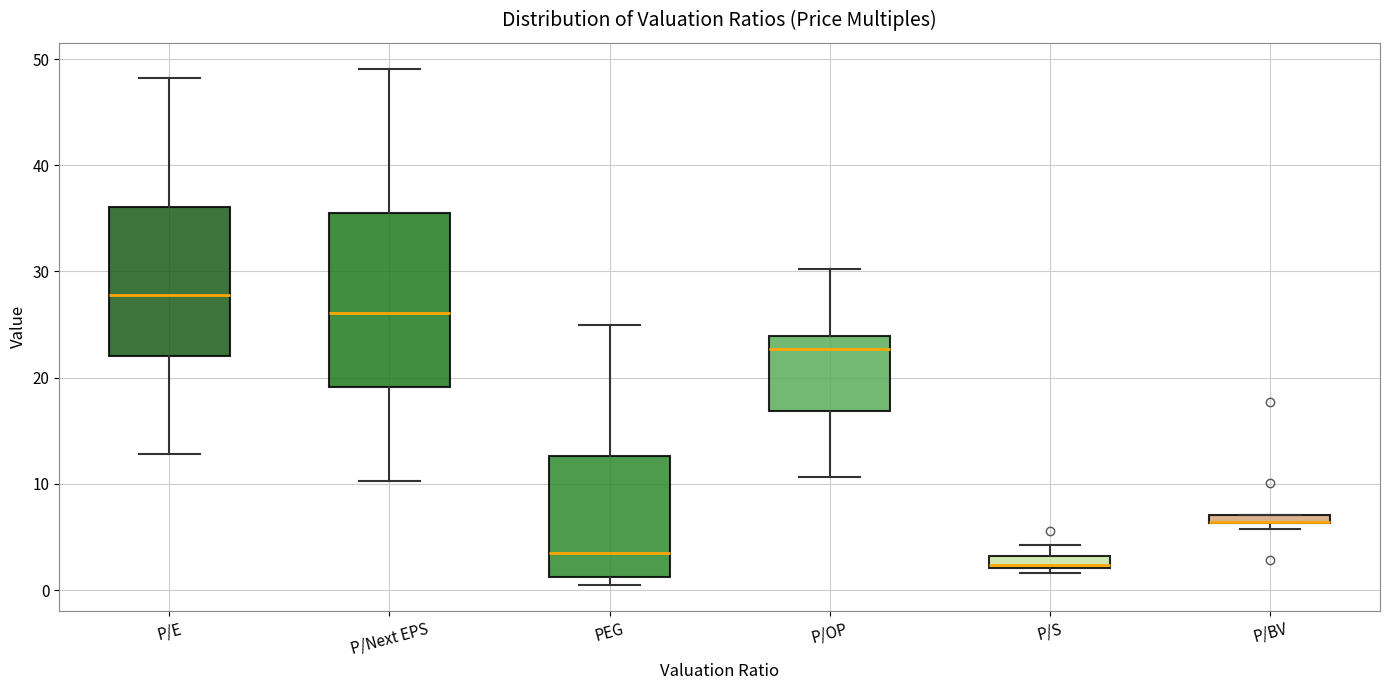

Which box is the tallest, from its lower edge to its upper edge?

P/Next EPS